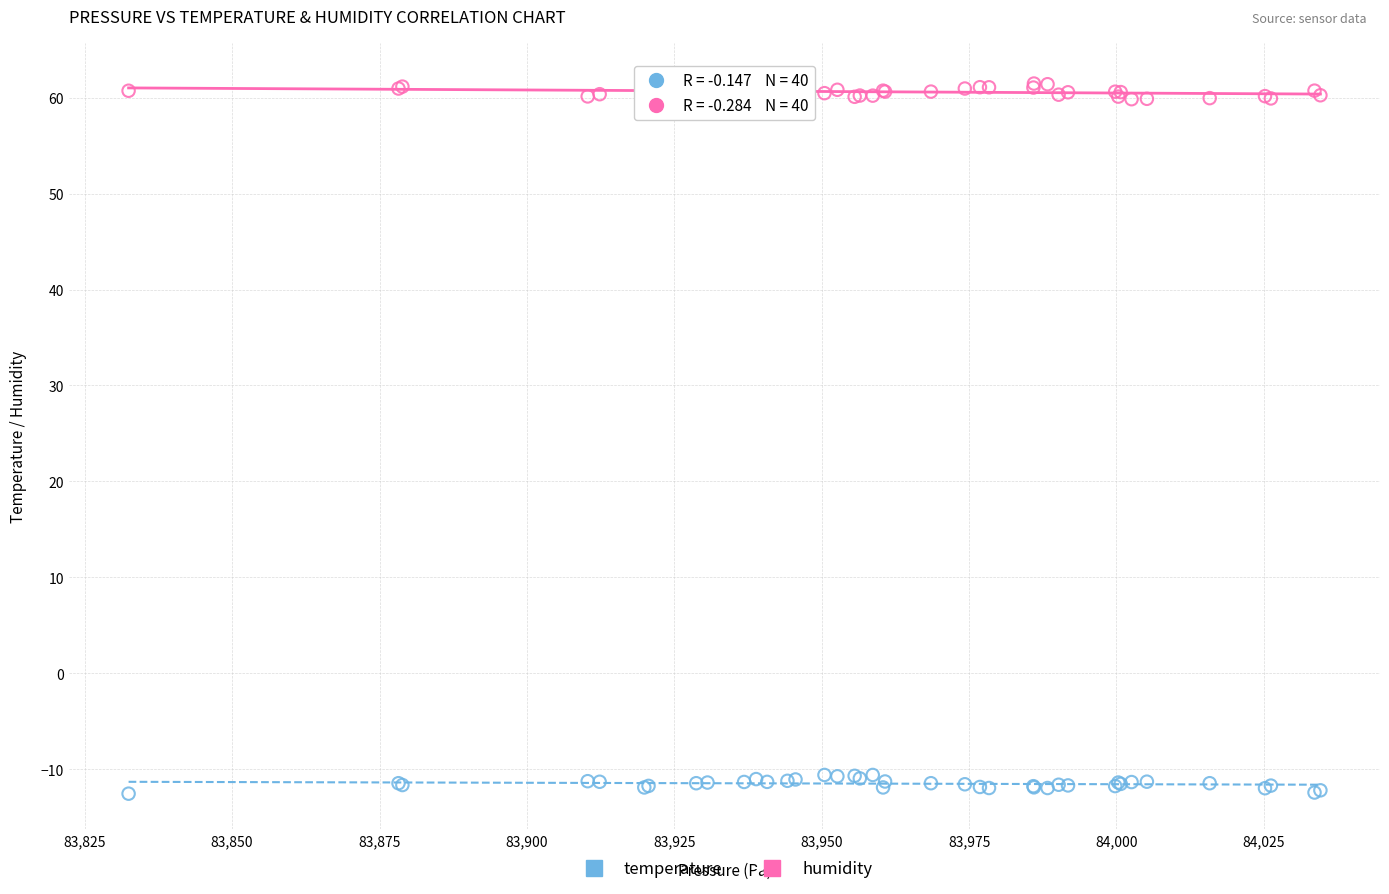

What is the X range (max minus min) for the scatter plot?

202.1